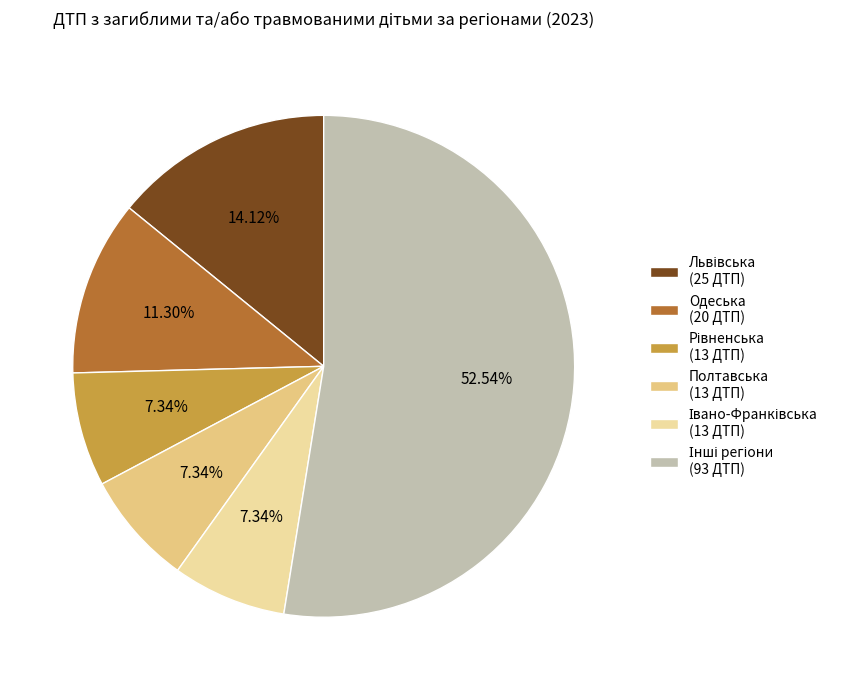

How many segments does this pie chart have?

6